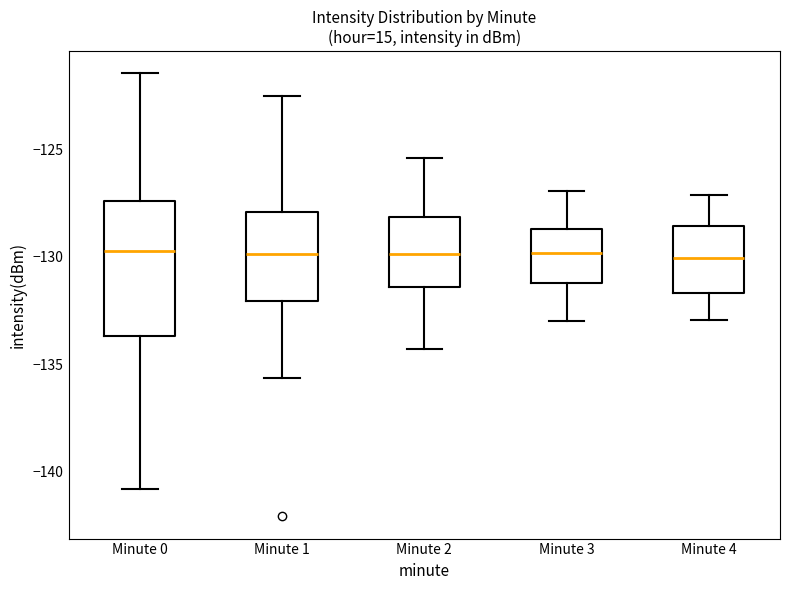

Reading left to right, transcribe this box plot: for each box, give where its median line is, the range the box spans, and where its two whiskers end, as read against the y-axis. The values are not printed on the chart, so give them approximately, as read against the axis.

Minute 0: median -130.0, box -133.5 to -127.5, whiskers -141.0 to -121.5
Minute 1: median -130.0, box -132.0 to -128.0, whiskers -135.5 to -122.5
Minute 2: median -130.0, box -131.5 to -128.0, whiskers -134.5 to -125.5
Minute 3: median -130.0, box -131.0 to -128.5, whiskers -133.0 to -127.0
Minute 4: median -130.0, box -131.5 to -128.5, whiskers -133.0 to -127.0